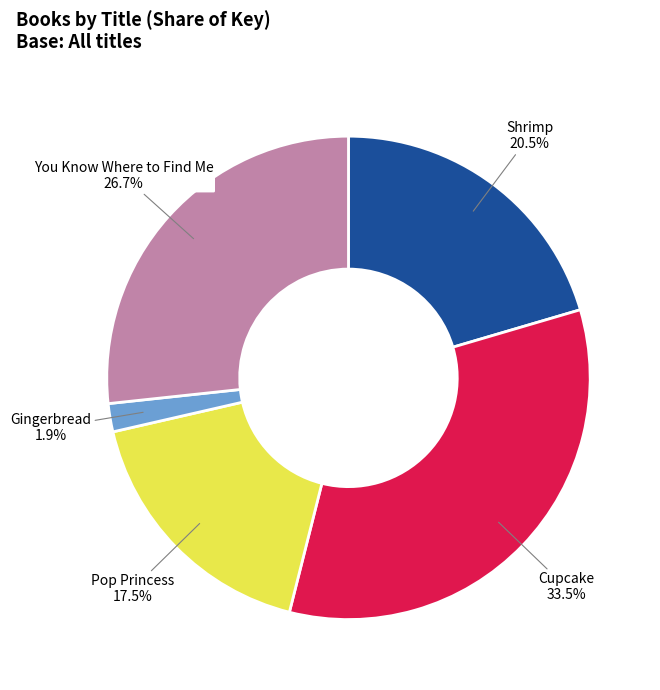

Approximately how many times larger is the value at Gingerbread compared to You Know Where to Find Me?

0.1